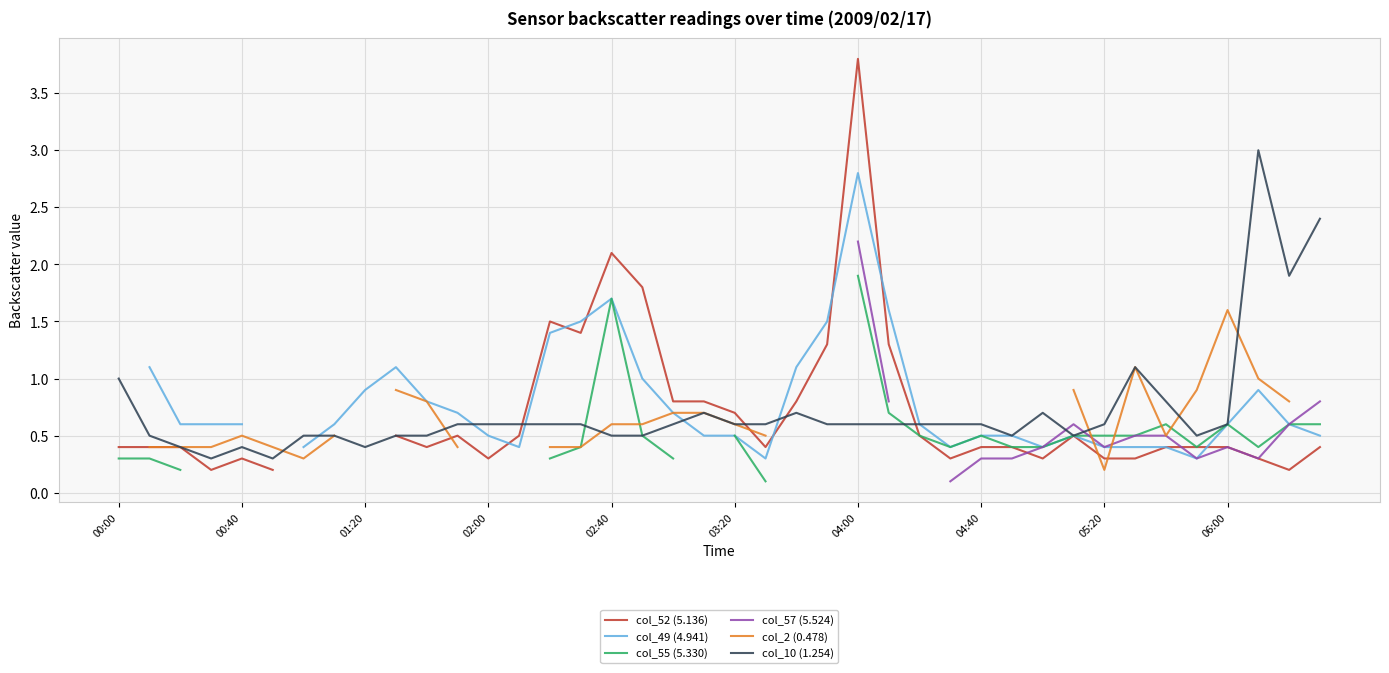

What is the maximum value for col_10 (1.254)?

3.0